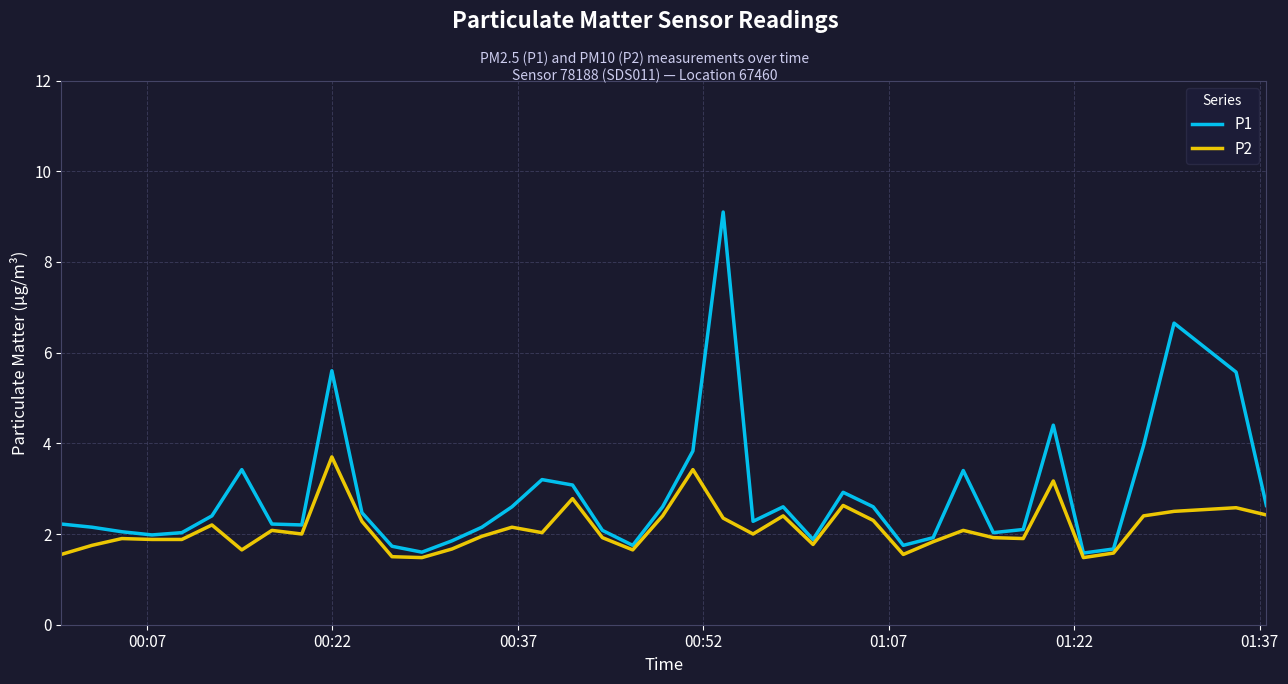

What is the maximum value shown in the chart?

9.1